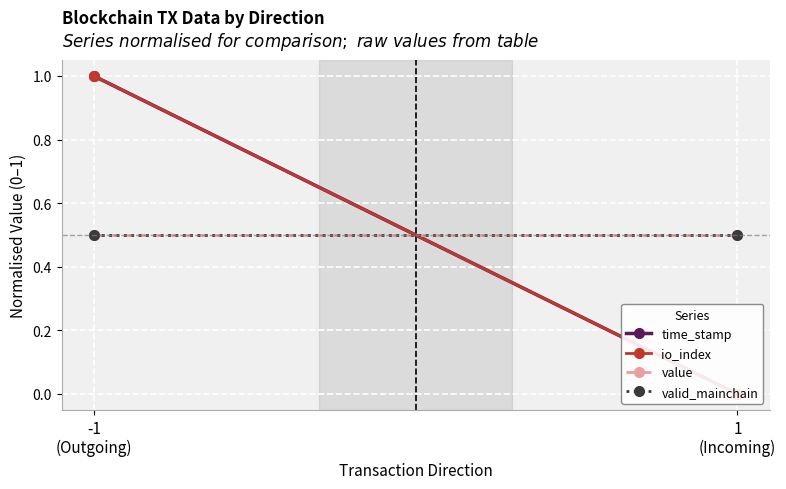

Which series has the largest total across all categories?

time_stamp